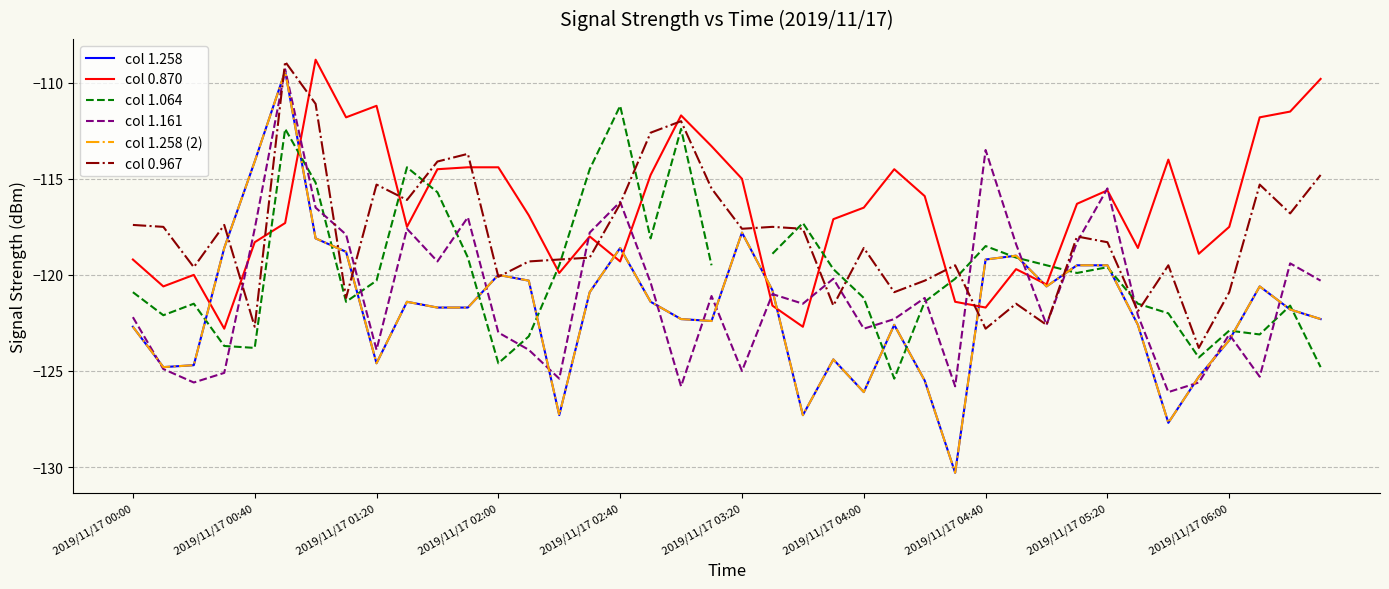

Count the number of data series in this chart.

6